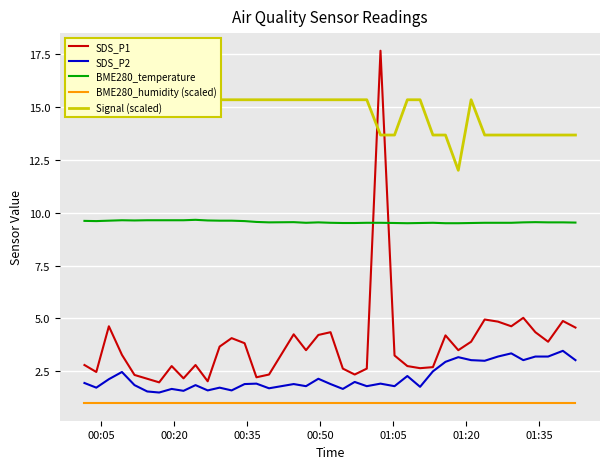

How many times do SDS_P1 and Signal (scaled) cross each other?

2